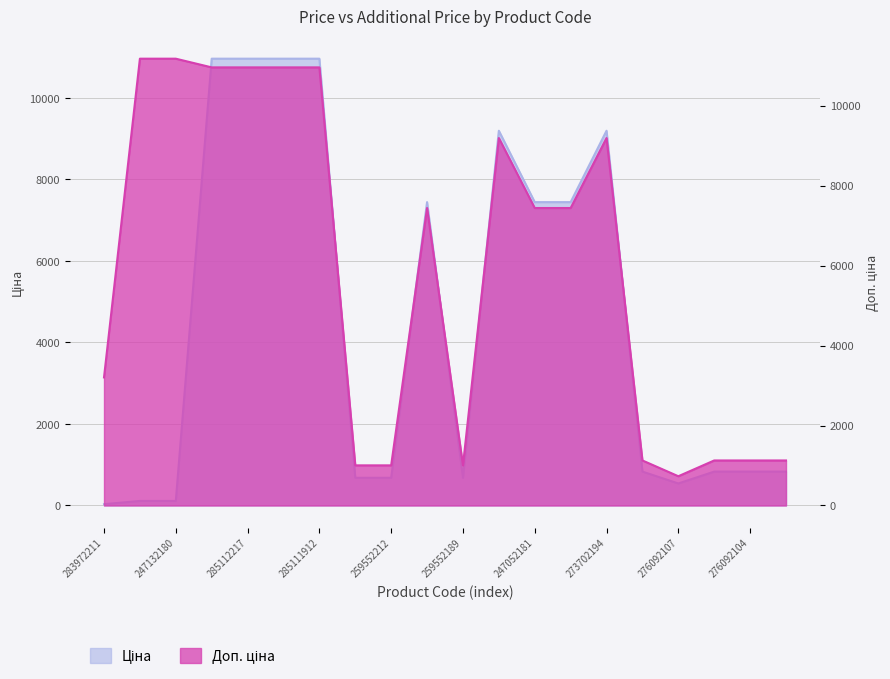

Is the value of Ціна at 276092105 greater than the value of Доп. ціна at 276092104?

No